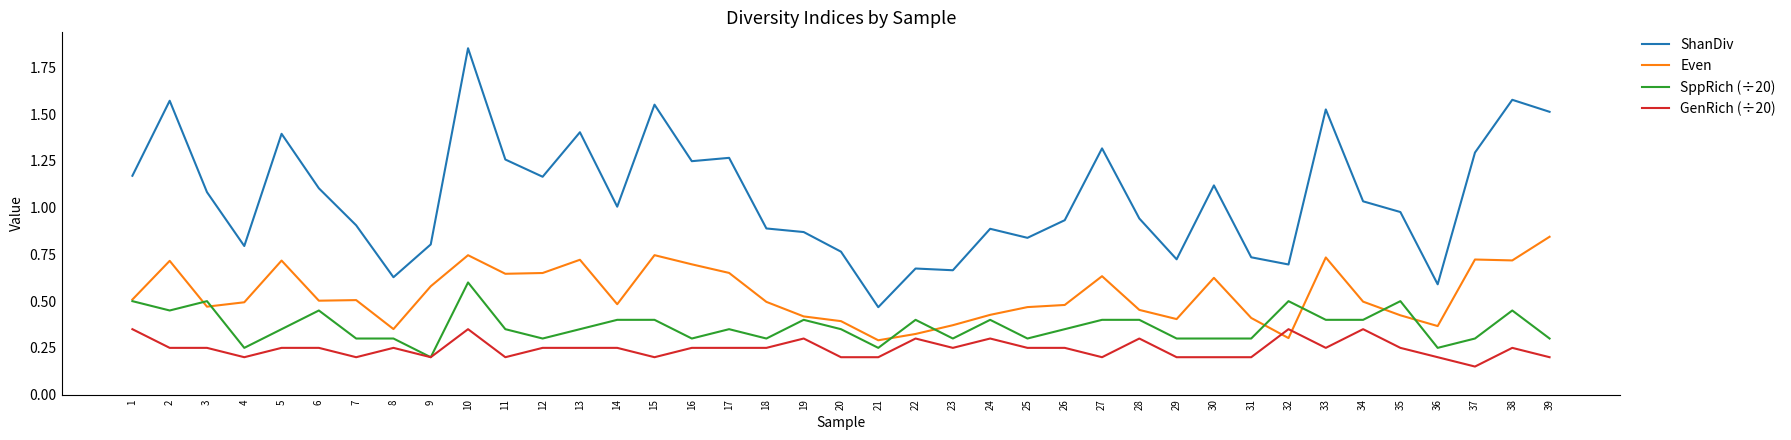

How many lines are shown in the chart?

4